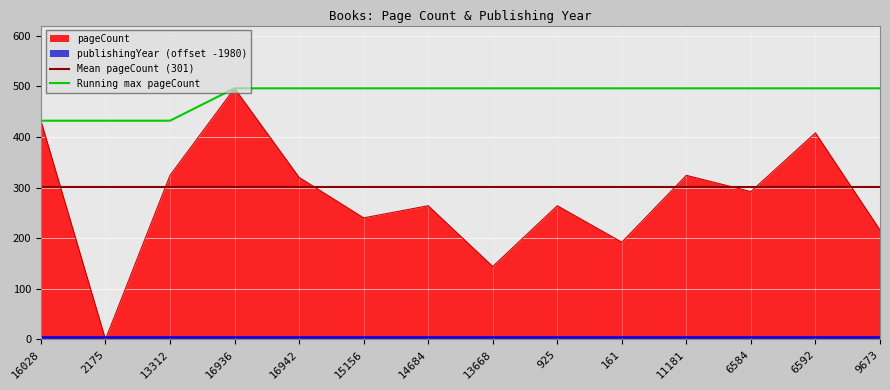

What position from the left is 161?

10